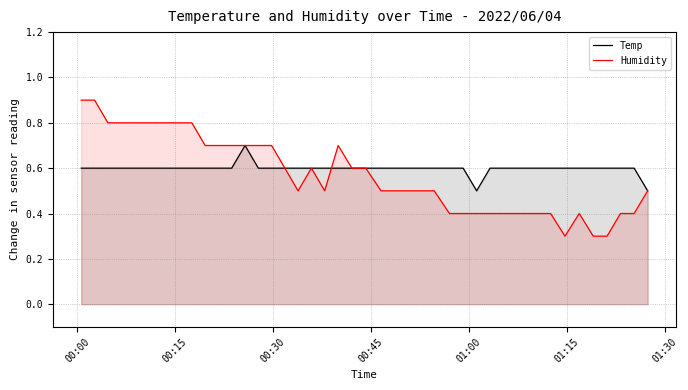

How many data points does each series have?

40